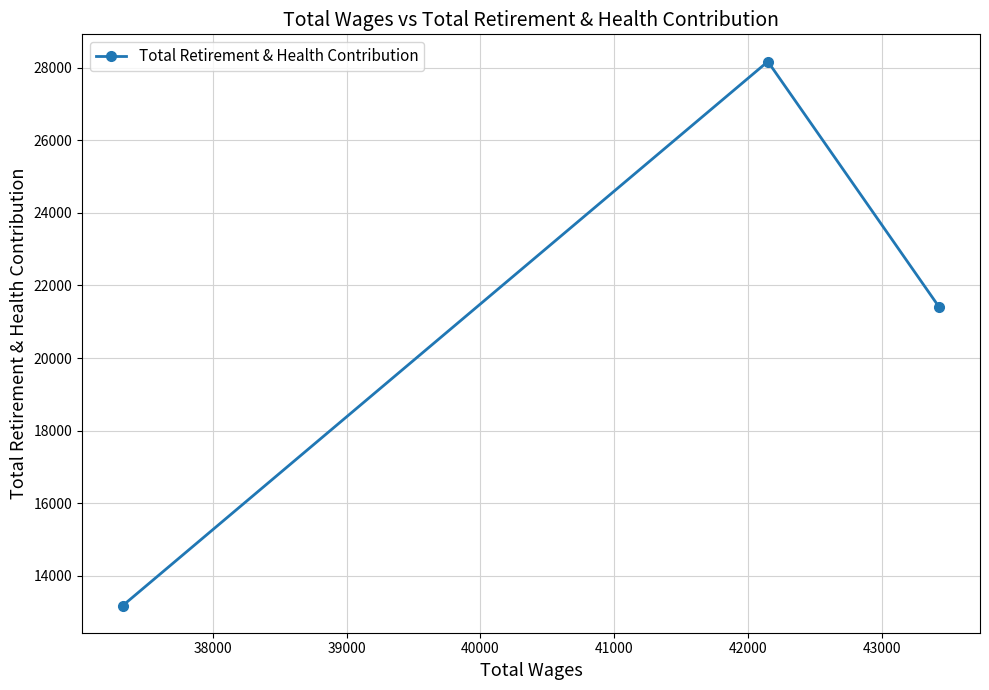

Count the values in the range 13183 to 28167.

3